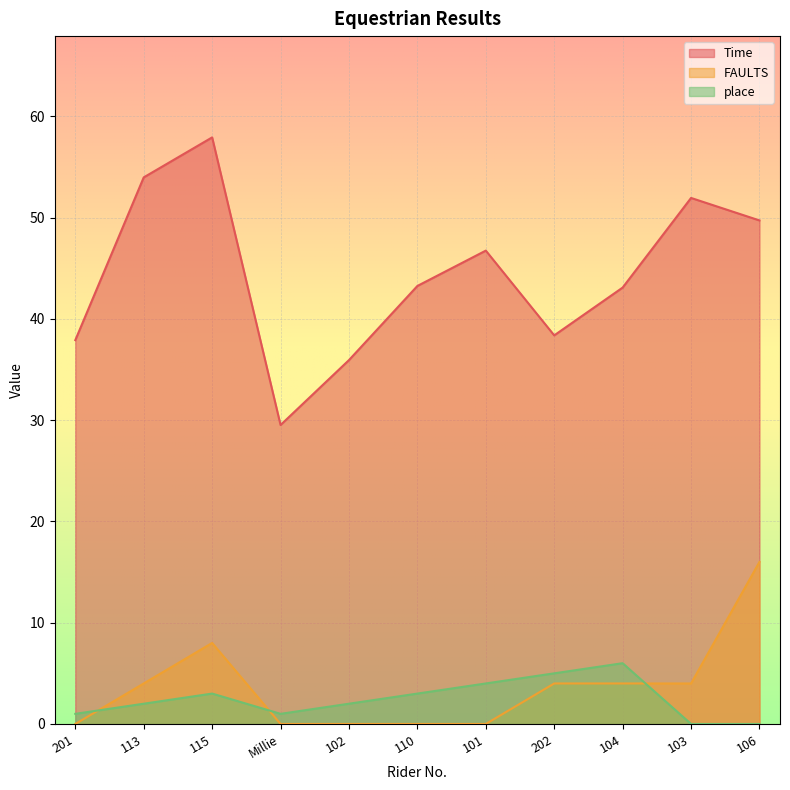

What is the label of the 10th point from the left?

103